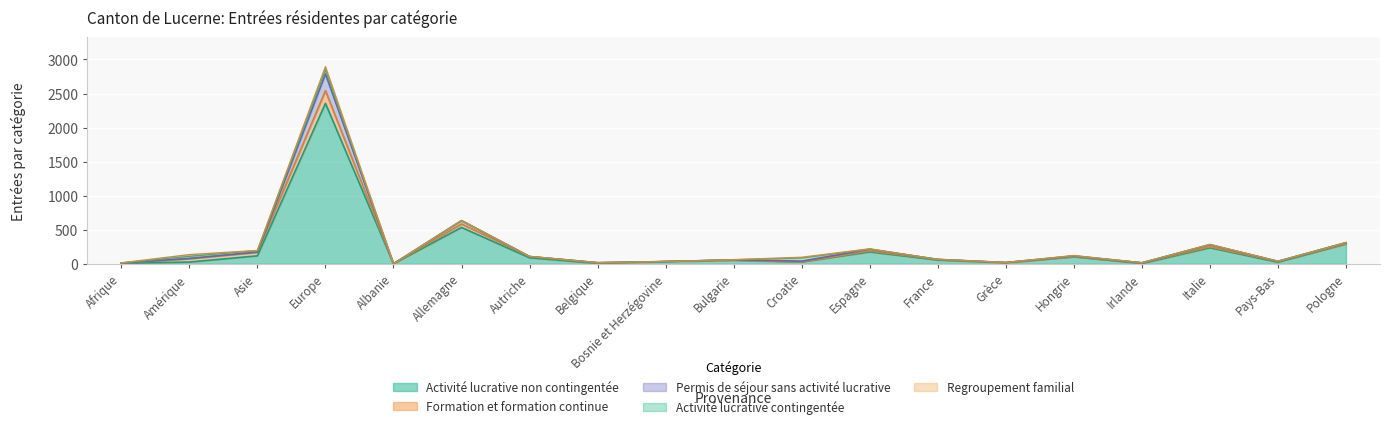

How many data points in Regroupement familial are less than 1?

8